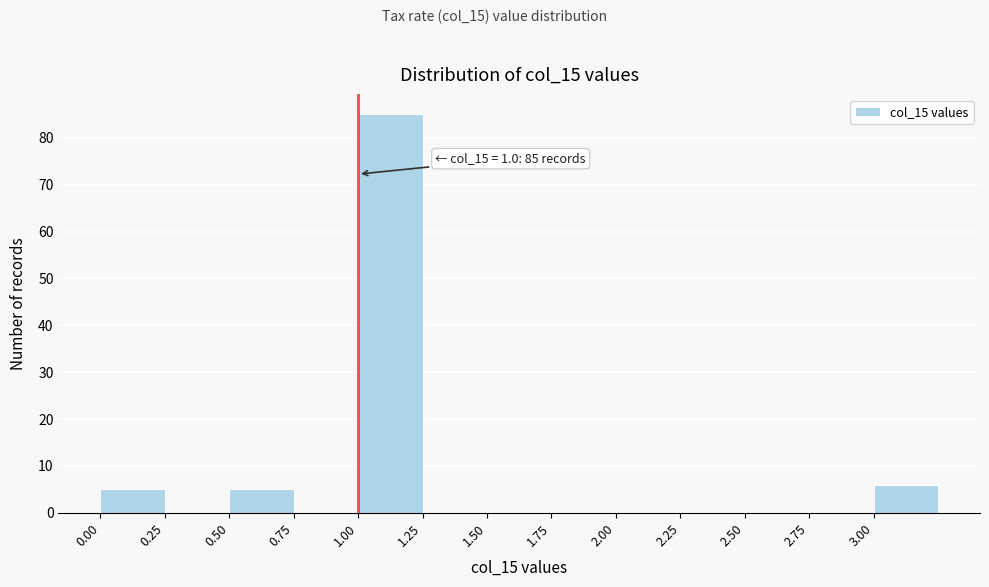

Which range on the x-axis has the tallest bar?

1.00 to 1.25